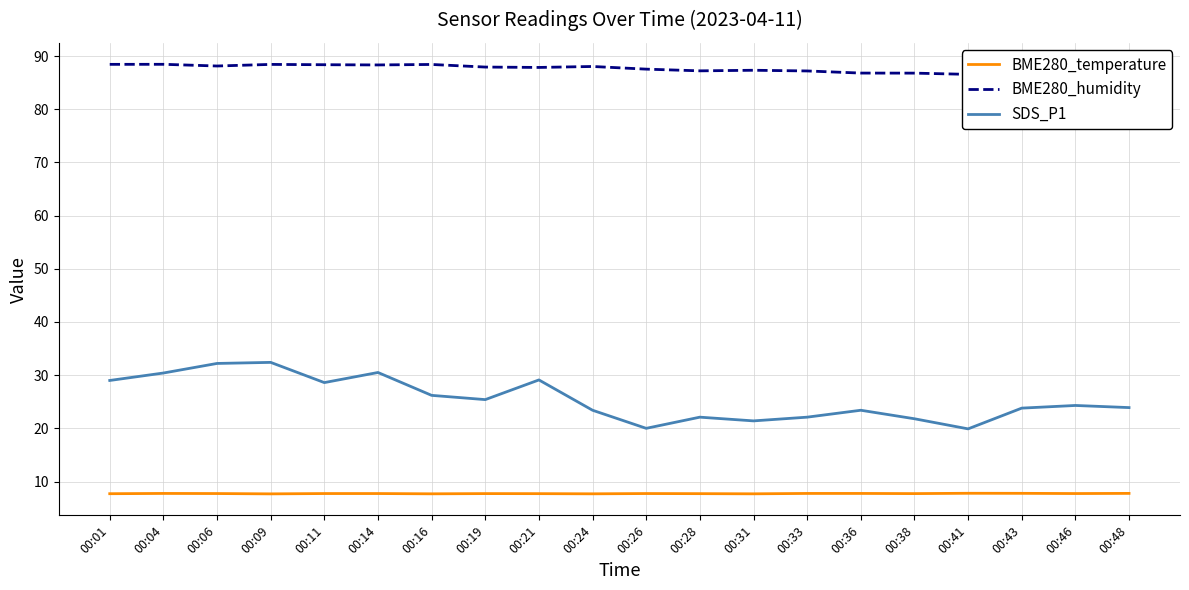

Rank the series at 00:48 from lowest to highest value.

BME280_temperature, SDS_P1, BME280_humidity